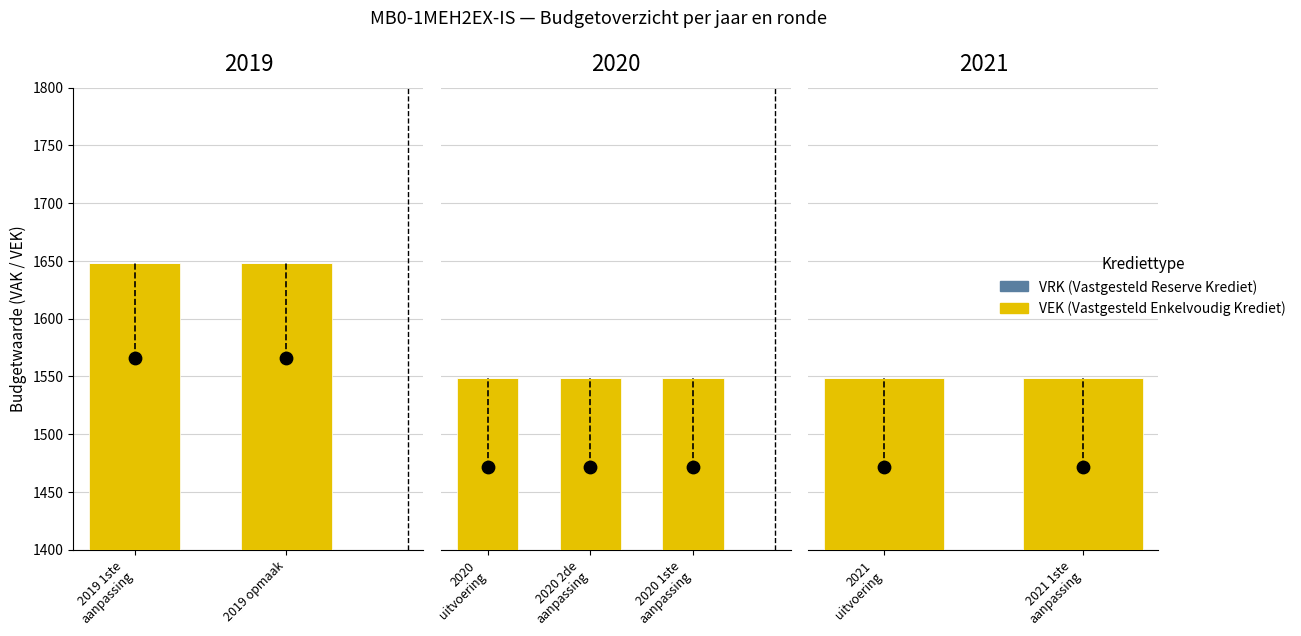

Which series has the widest spread of Y values?

VEK